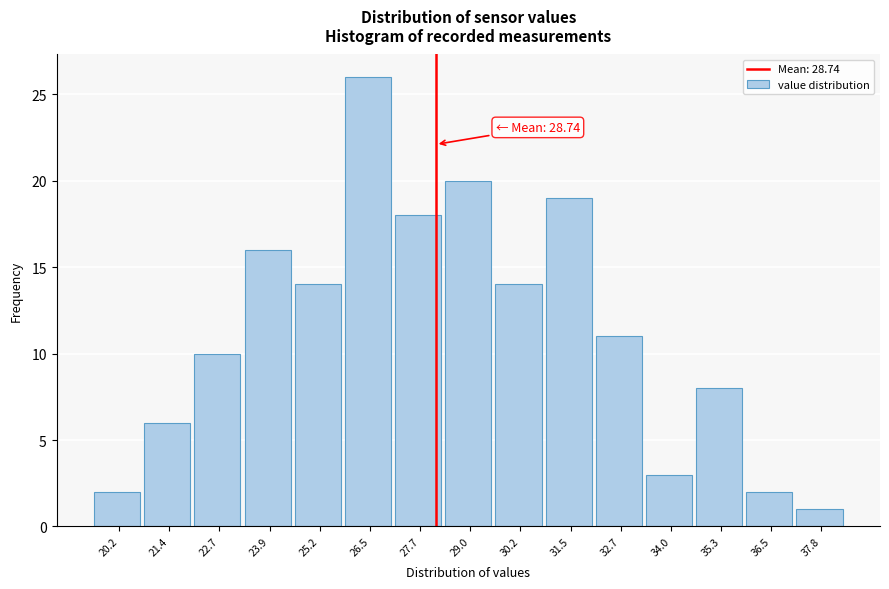

Reading left to right, extract all data points from this chart.

2	6	10	16	14	26	18	20	14	19	11	3	8	2	1